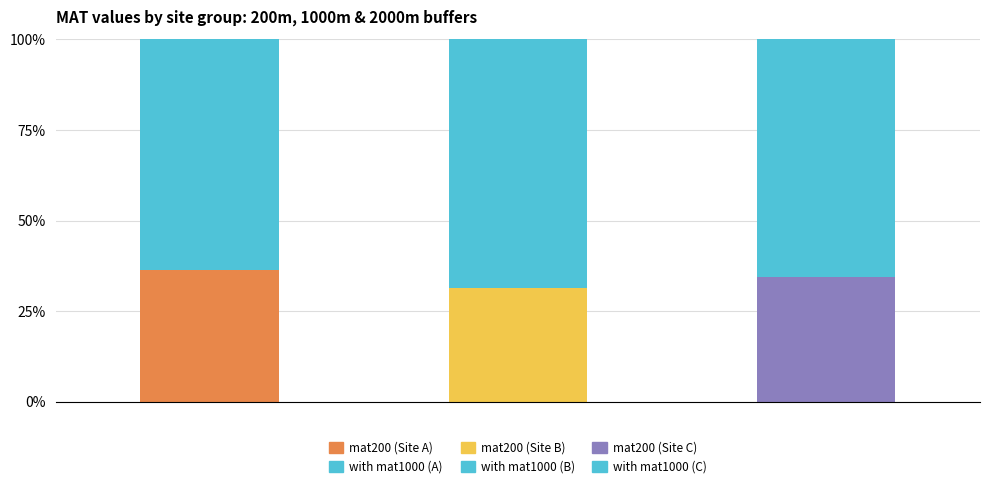

Reading left to right, what are all the values shown in this chart?

0=0.3	1=0.3	2=0.3